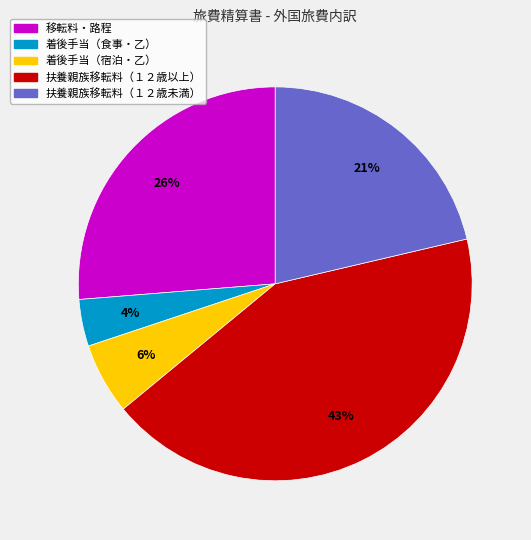

True or false: 着後手当（食事・乙） accounts for 4% of the total.

True